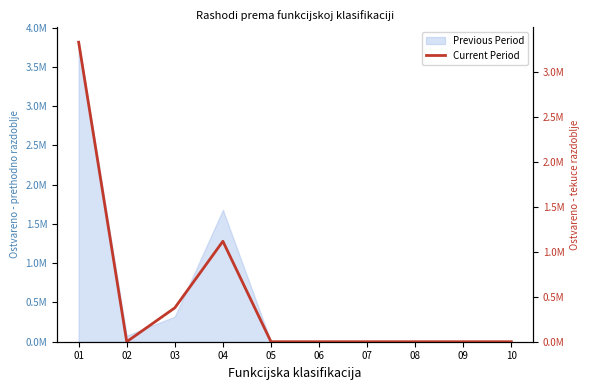

Reading left to right, extract all data points from this chart.

3328200	0	376500	1116345	0	0	0	0	0	0